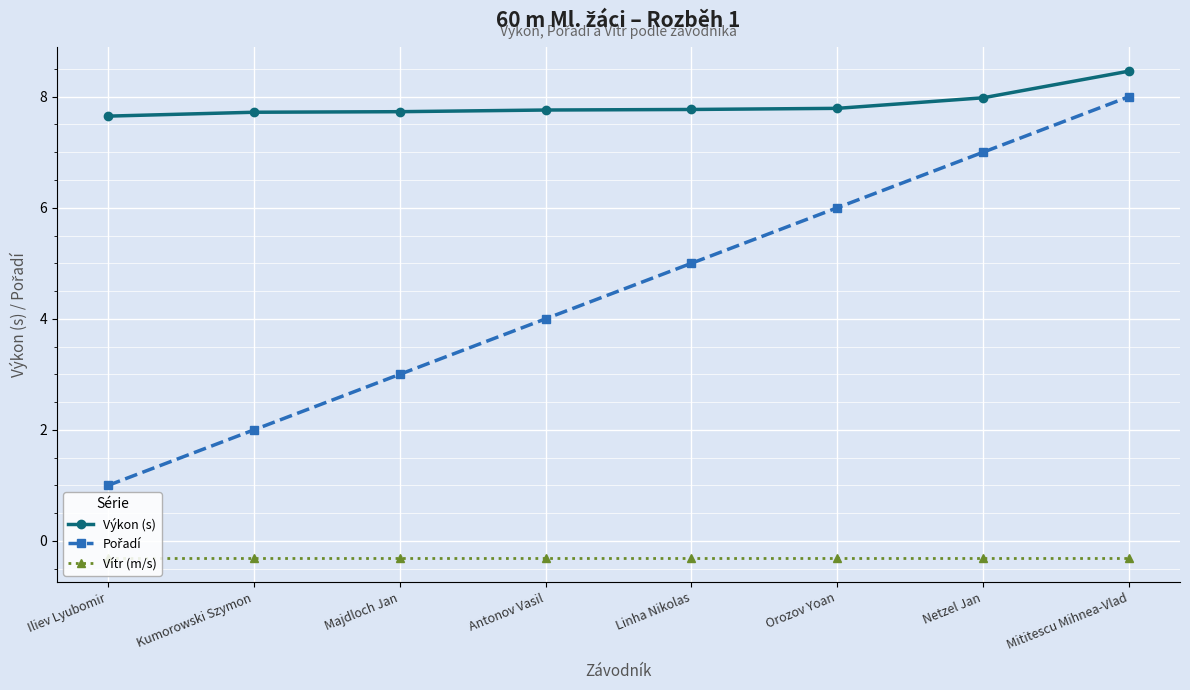

At how many categories does at least one series exceed 4?

8